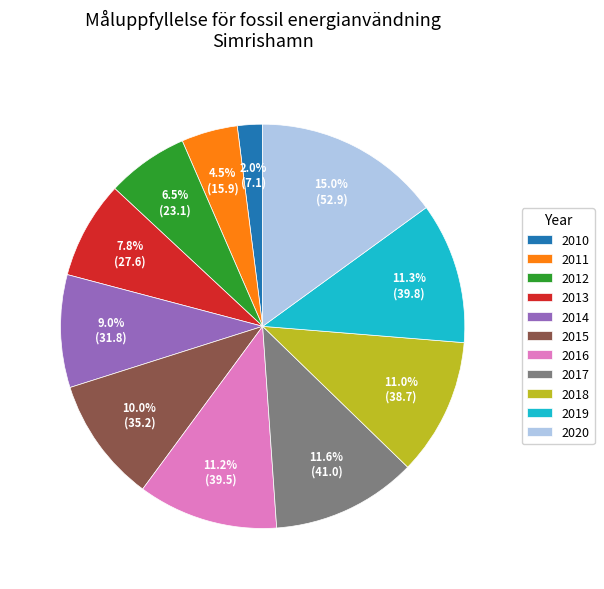

Between 2018 and 2010, which is larger?

2018